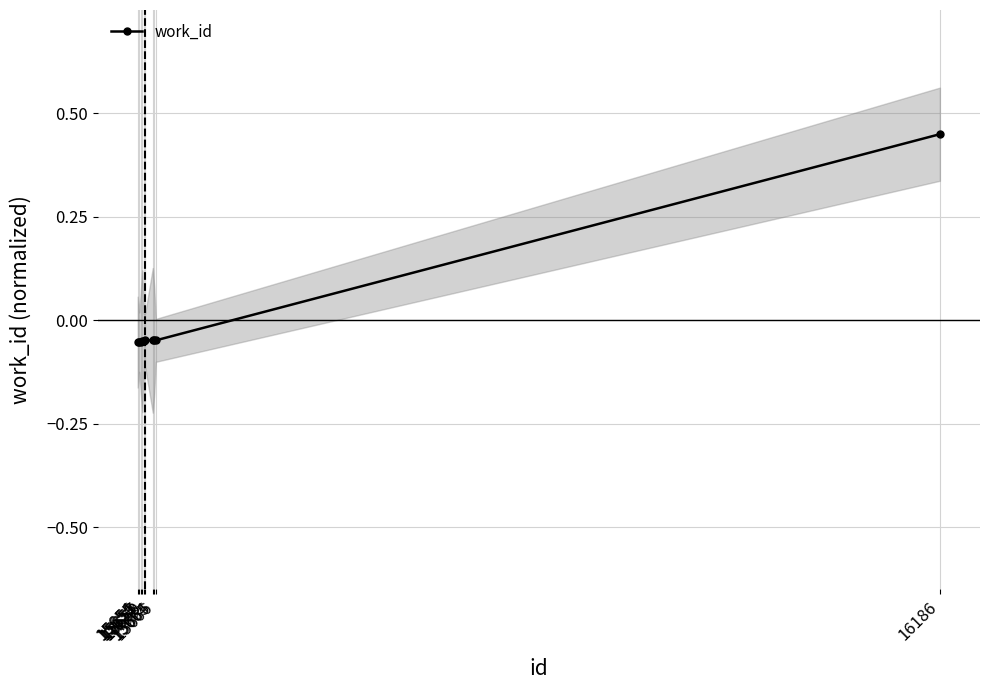

What is the sum of the values at 15656 and 15658?

-0.1